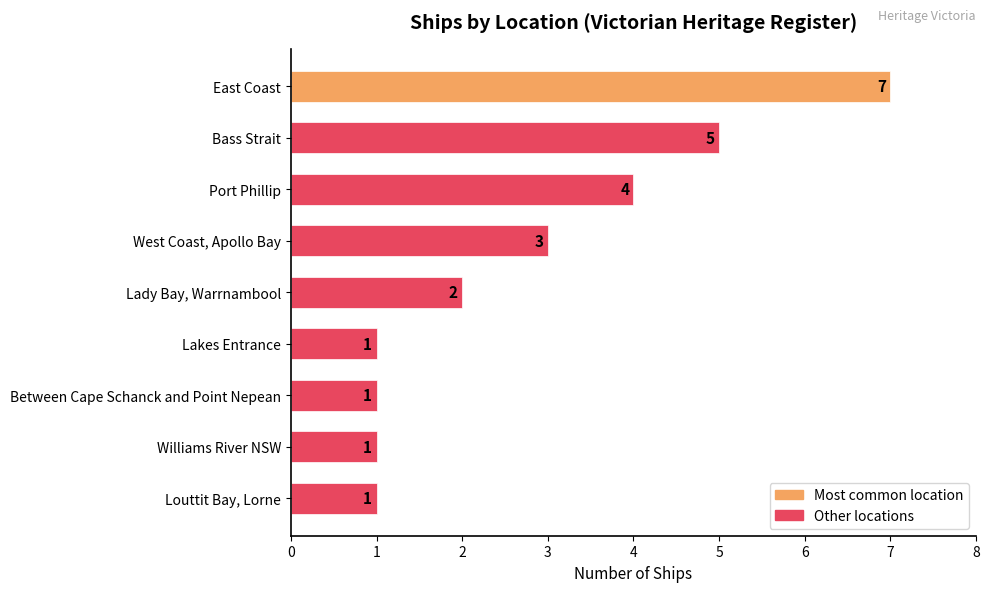

What is the difference between the maximum and second lowest values?

6